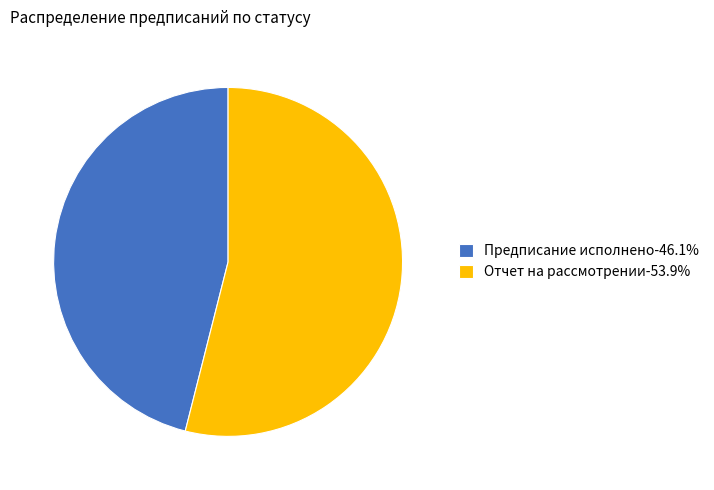

Does Предписание исполнено represent more than half of the total?

No